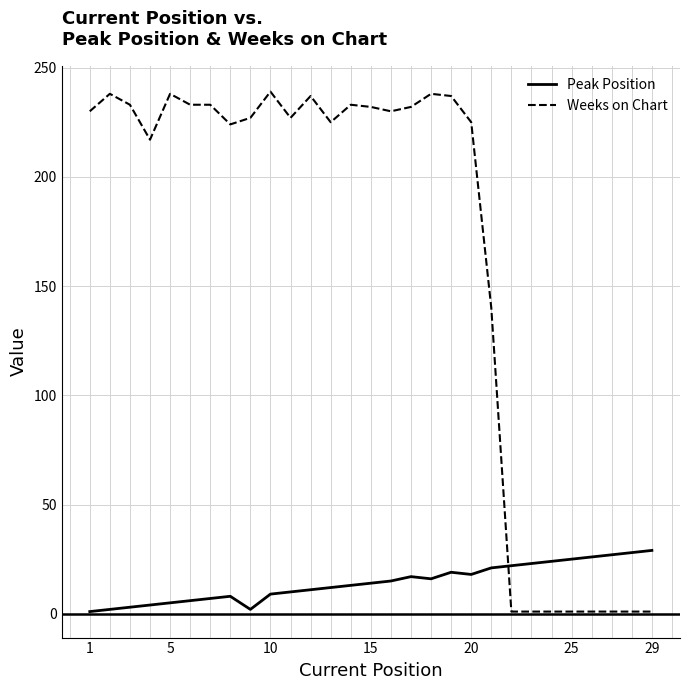

Which series has the widest spread of values?

Weeks on Chart